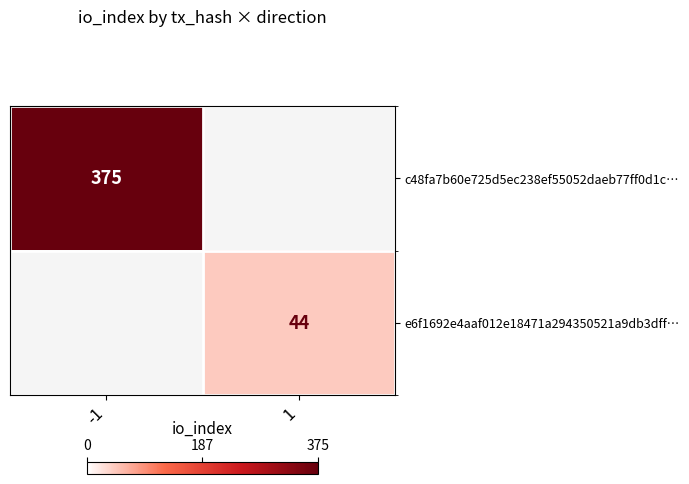

What is the greatest value displayed?

375.0